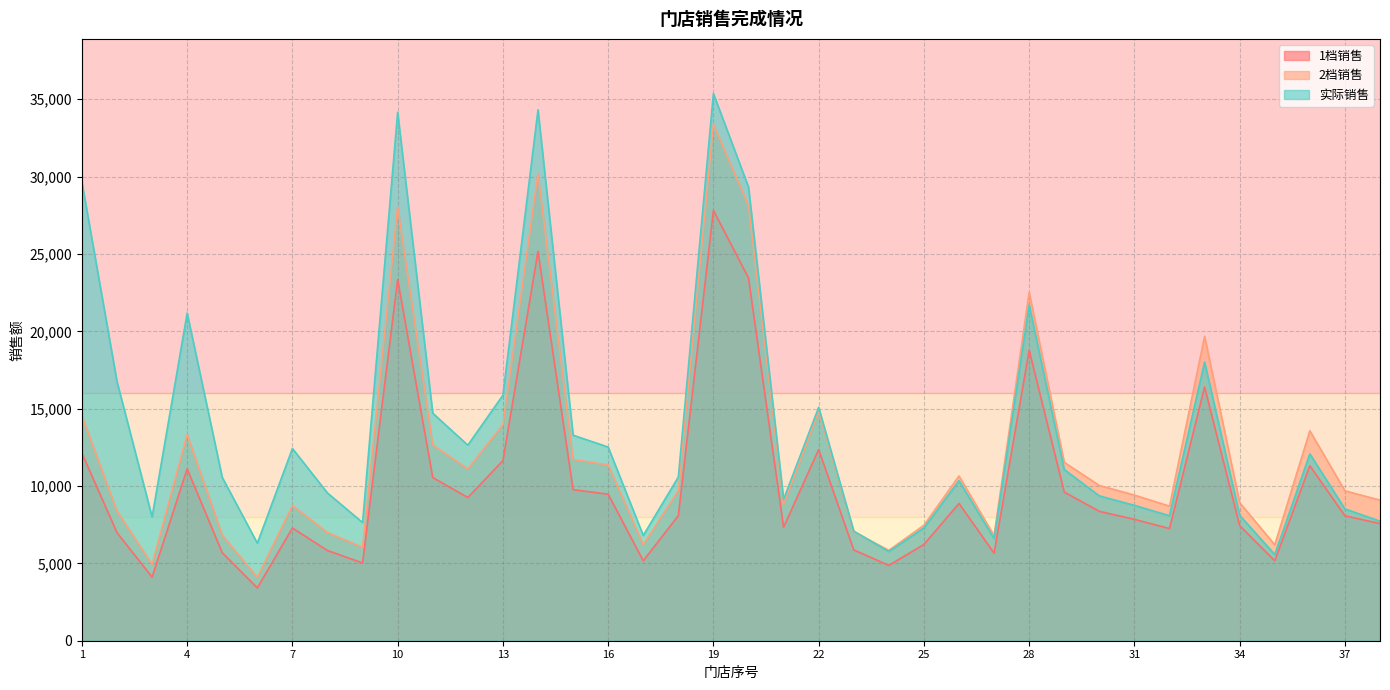

True or false: 1档销售 and 2档销售 intersect in this chart.

False